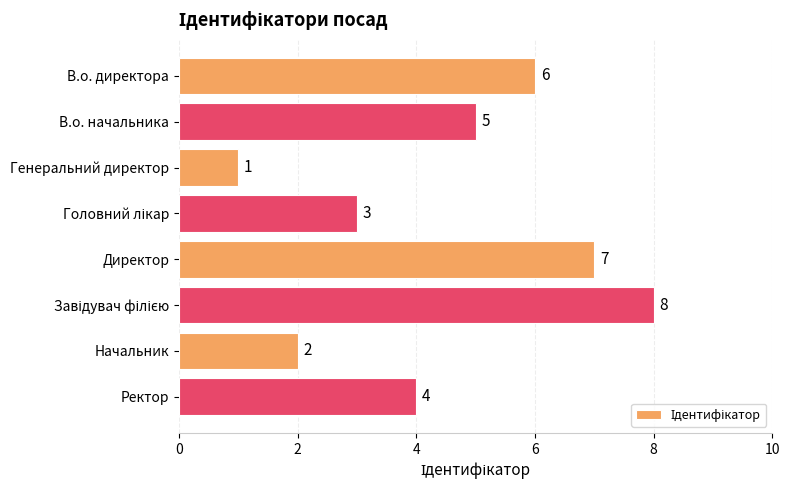

How many bars are there in total?

8